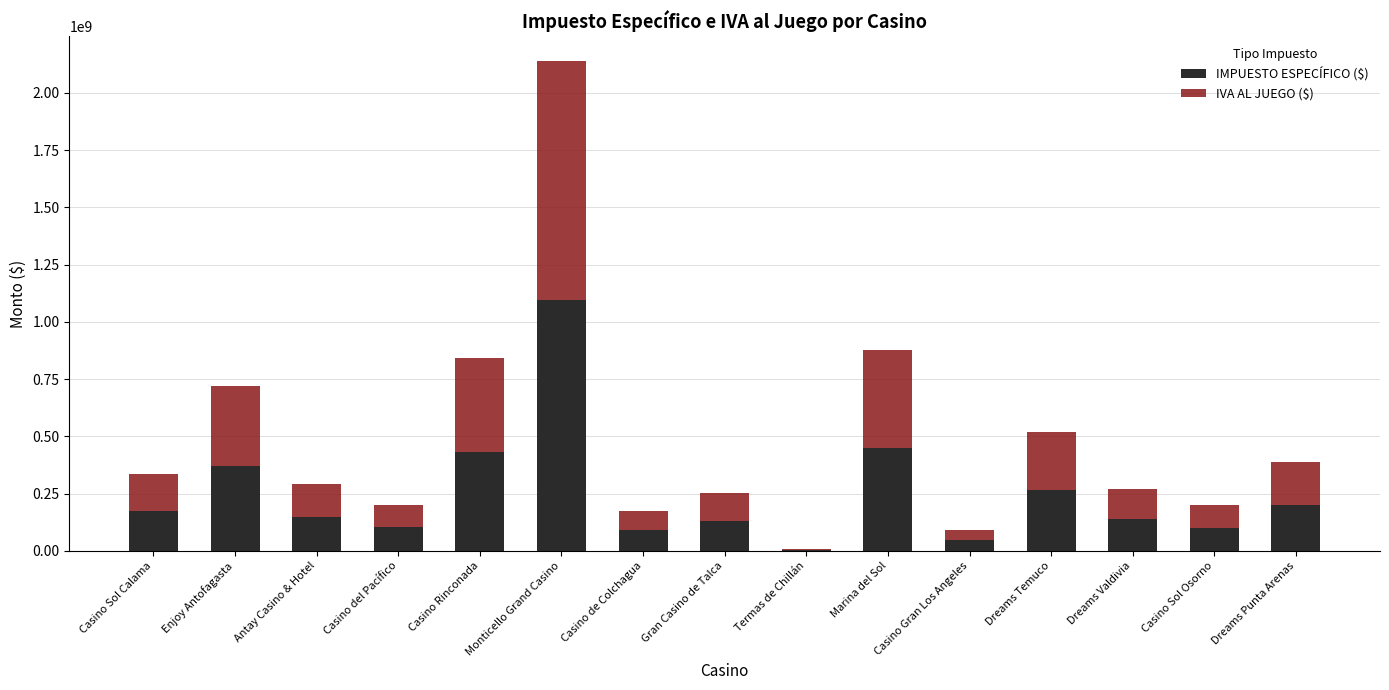

What is the total value across all series at Casino de Colchagua?

174352273